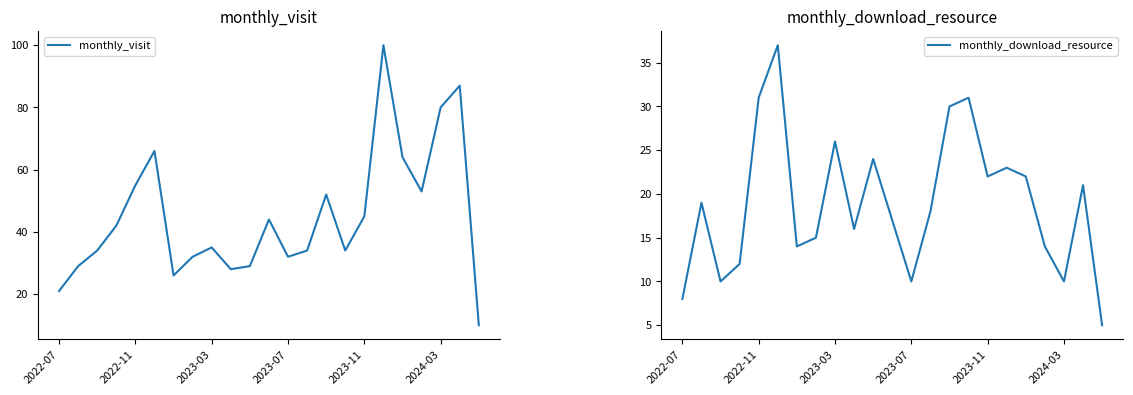

How many values in the monthly_visit series are below 35?

11